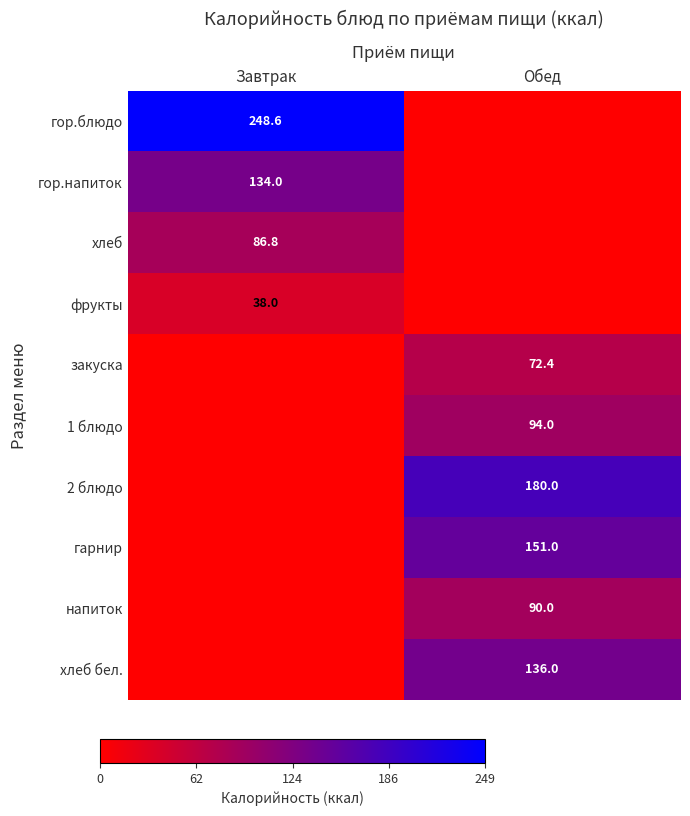

Which category has the highest value across all series?

Завтрак